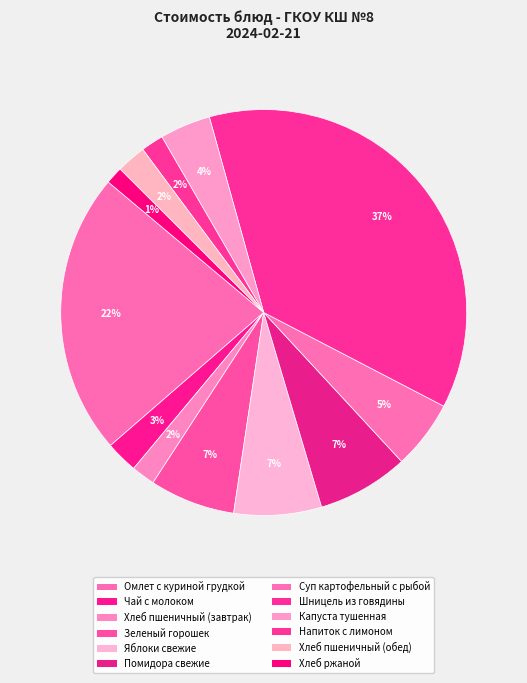

To the nearest percent, what is the difference between the largest and smallest slice percentages?

36%